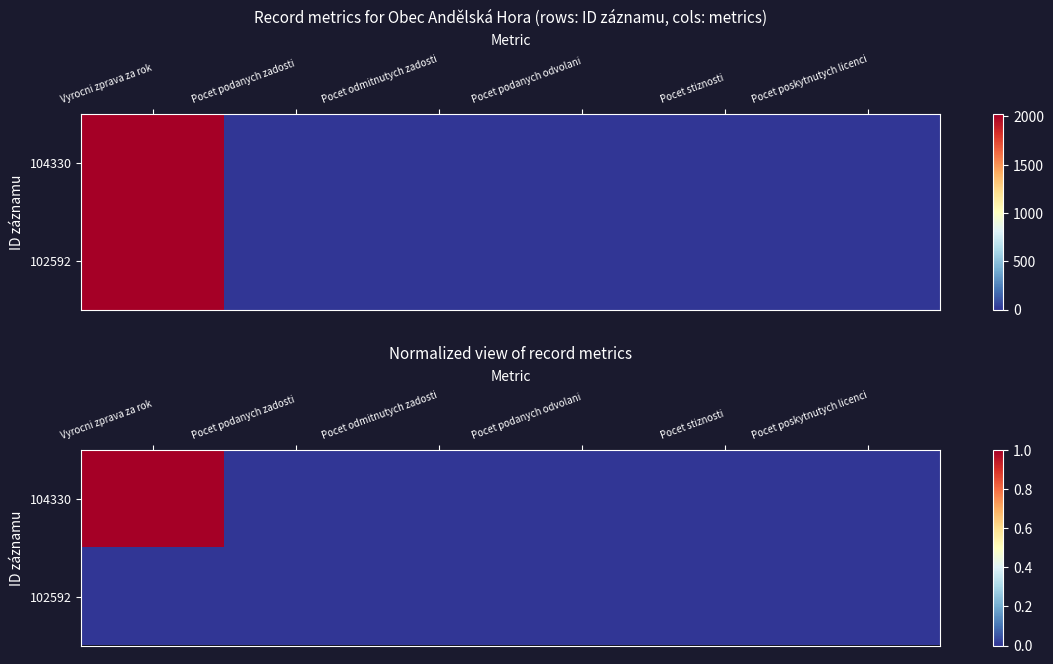

At which label is 102592 closest to 0?

Vyrocni zprava za rok